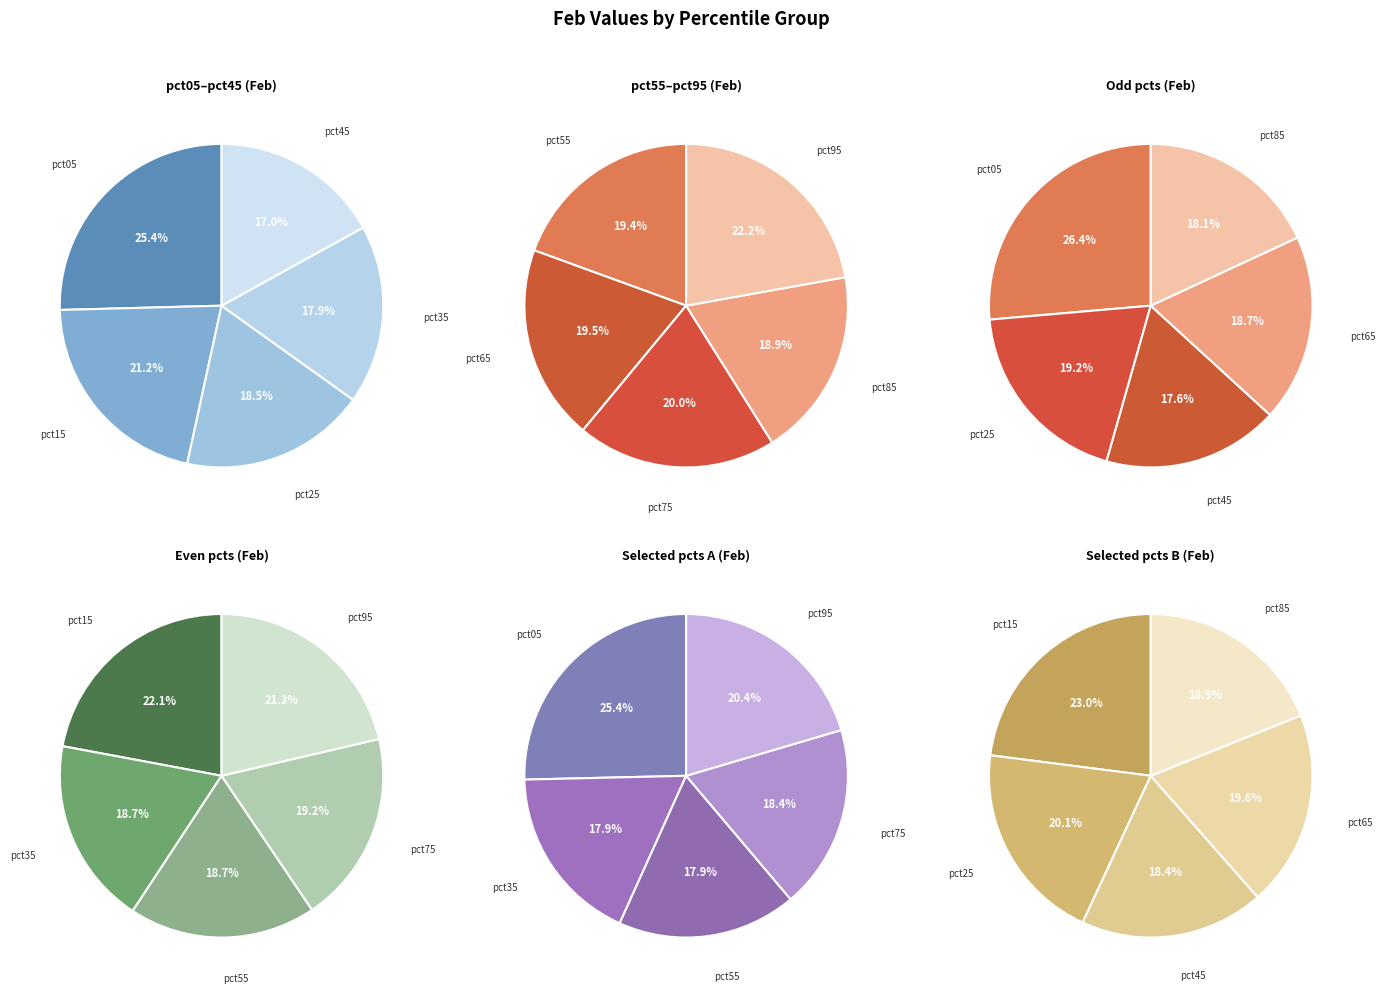

True or false: pct65 accounts for 2% of the total.

False